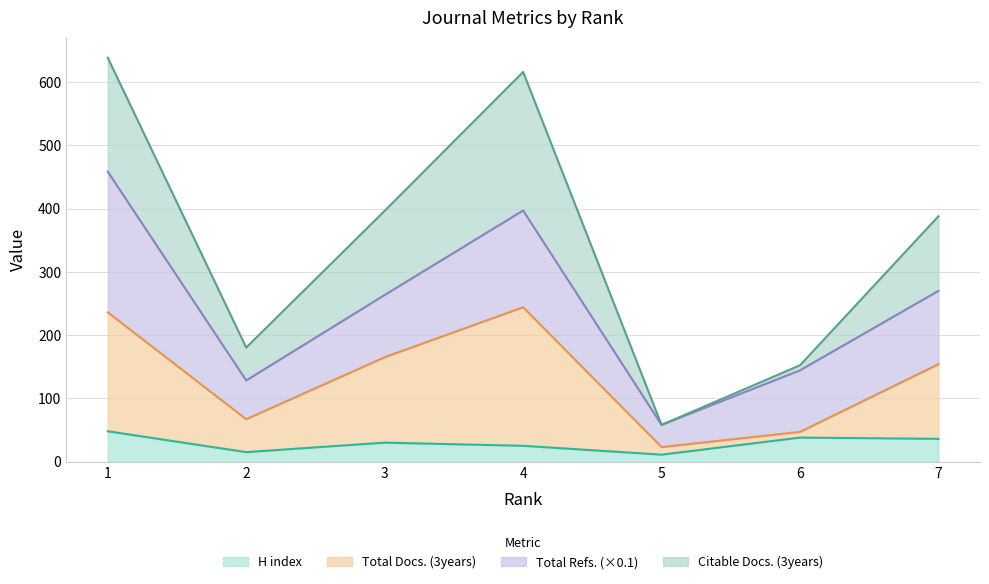

Does the chart display data point markers on the line(s)?

No